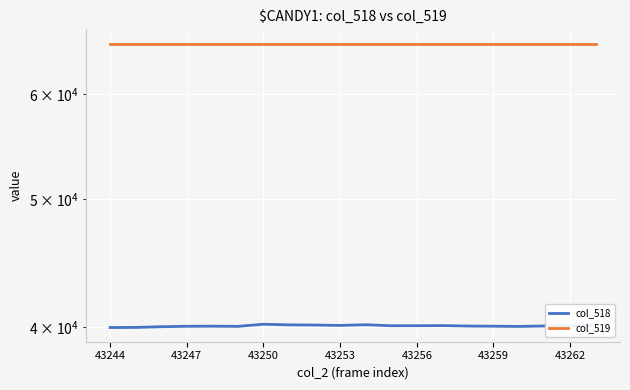

What is the spread (max minus min) of values at 11?

25446